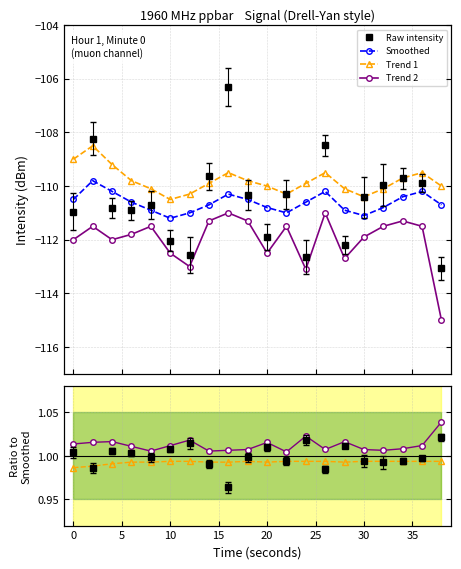

What is the difference between the smoothed values at 32 and 24?

0.2